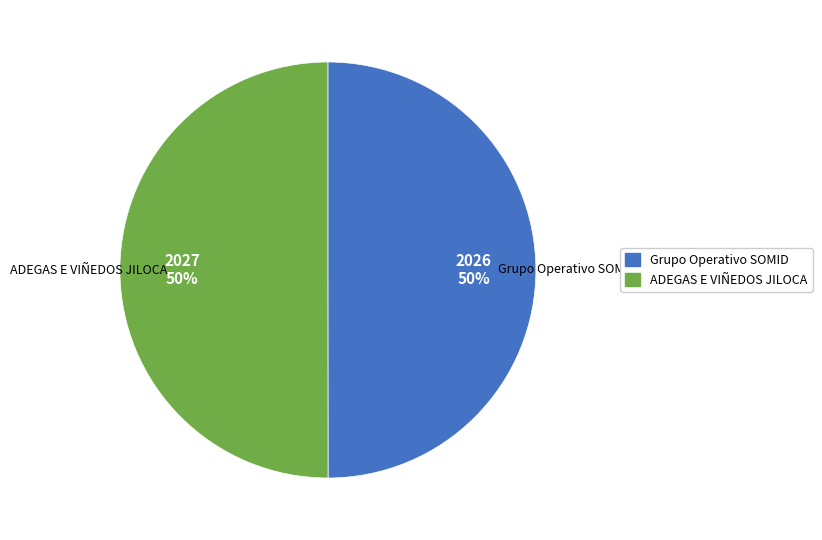

To the nearest percent, what portion does ADEGAS E VIÑEDOS JILOCA represent?

50%